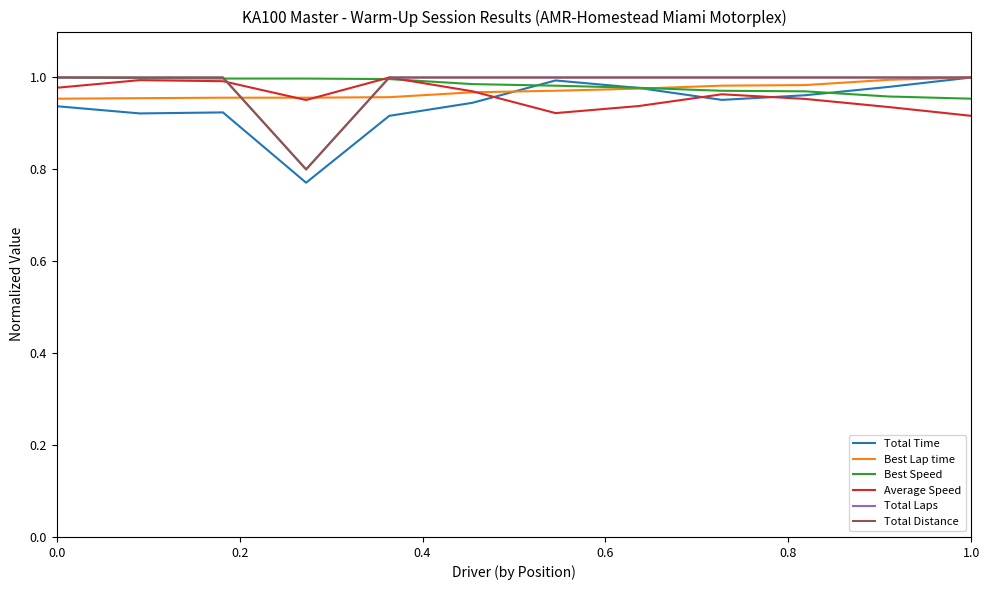

Does the chart display data point markers on the line(s)?

No